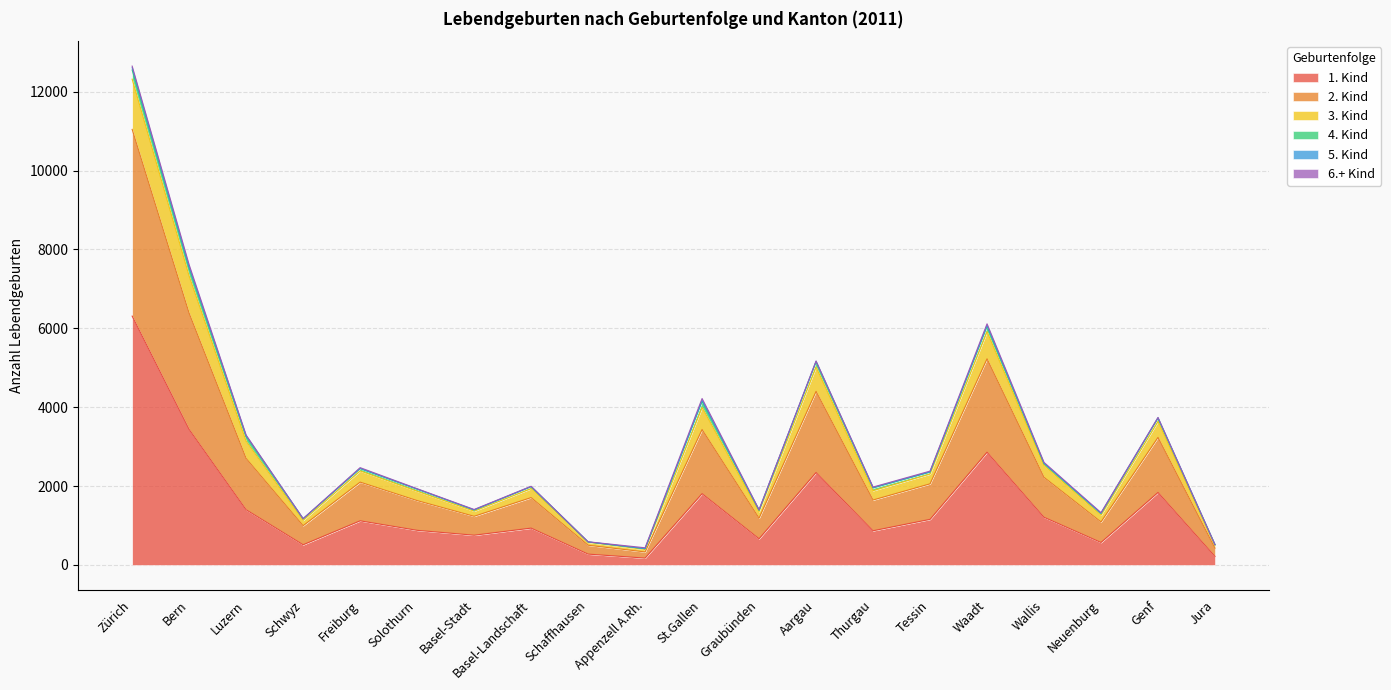

At which category is the sum across all series the highest?

Zürich